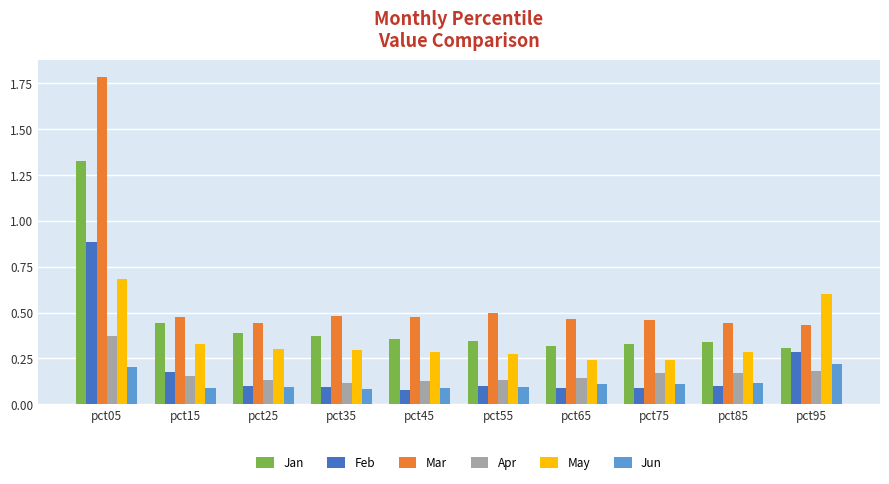

Rank the series by their maximum value, from highest to lowest.

Mar, Jan, Feb, May, Apr, Jun